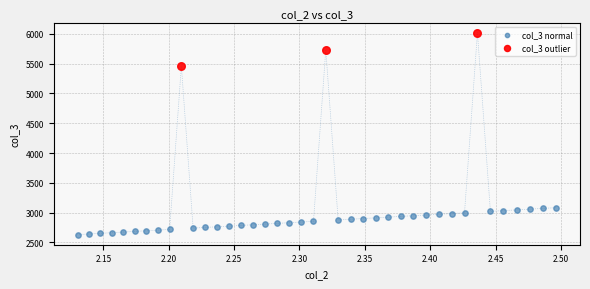

What are all the series names shown in the legend?

col_3 normal, col_3 outlier